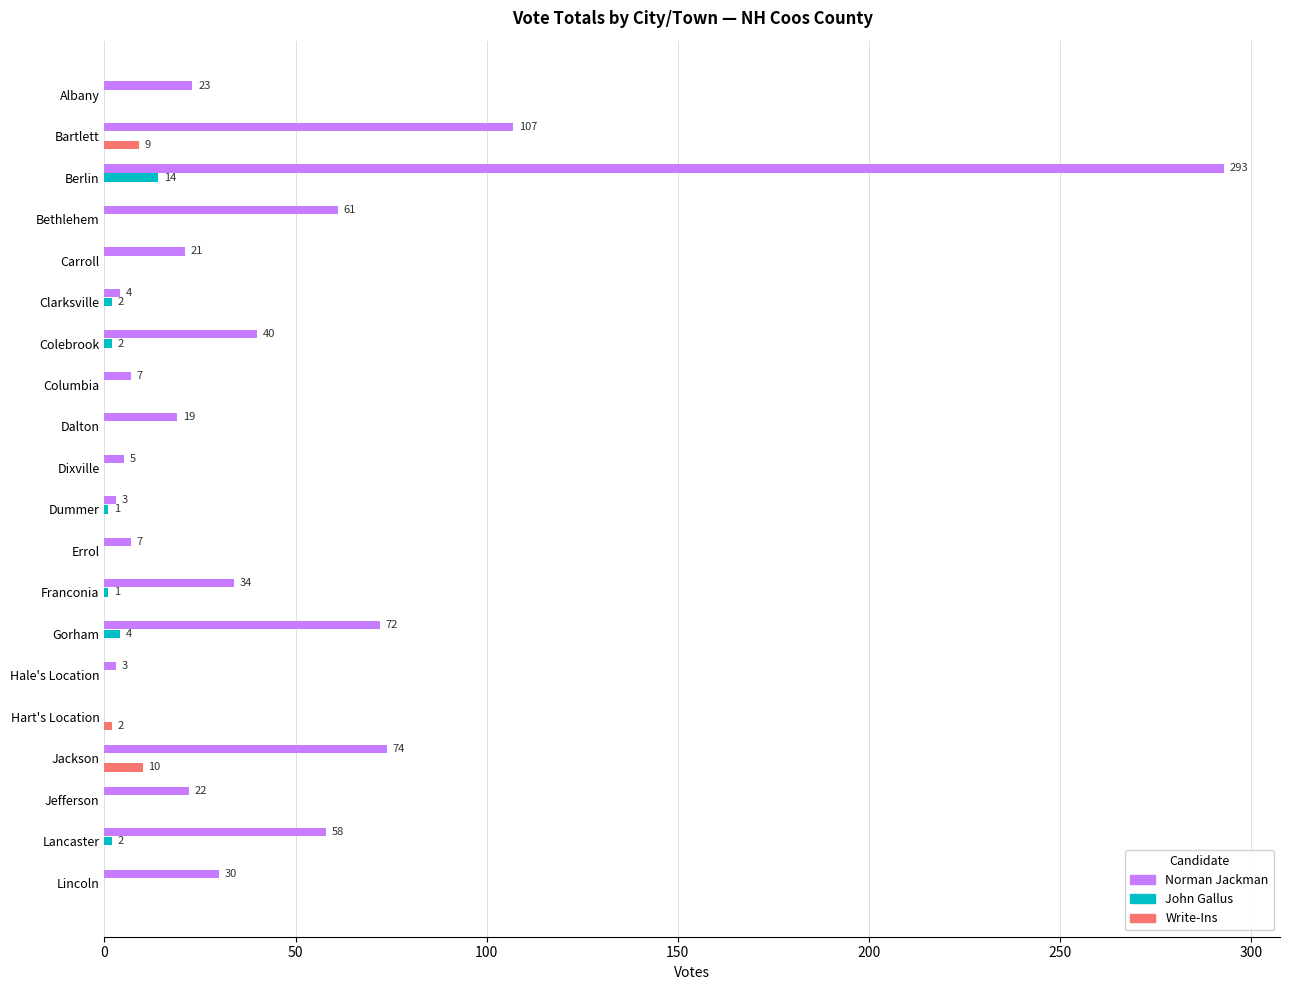

What is the sum of all John Gallus values?

26